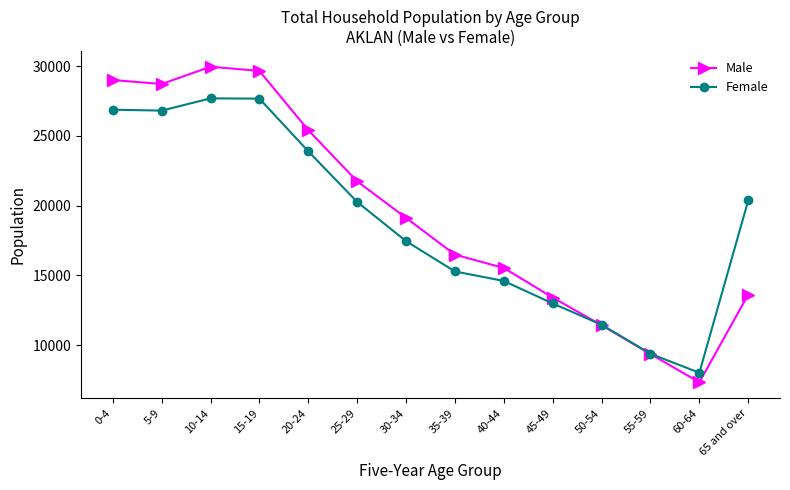

At how many categories does at least one series exceed 17436?

8